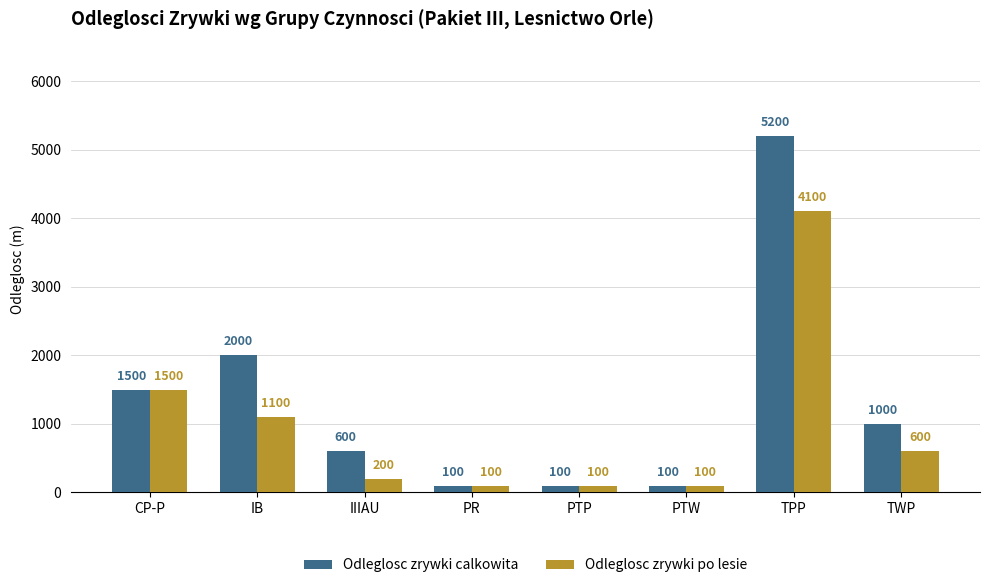

Is it true that Odleglosc zrywki calkowita equals 100 at PTP?

True